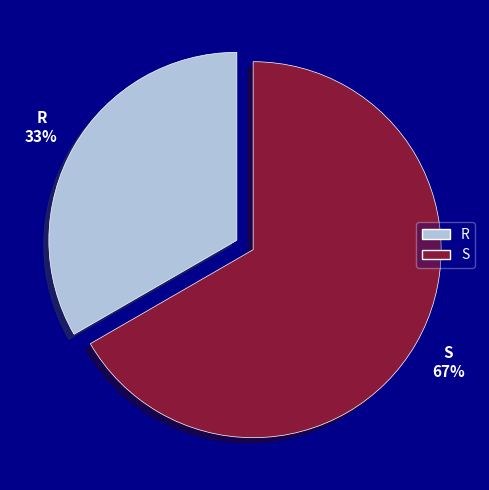

Rank the categories by value from highest to lowest.

S, R